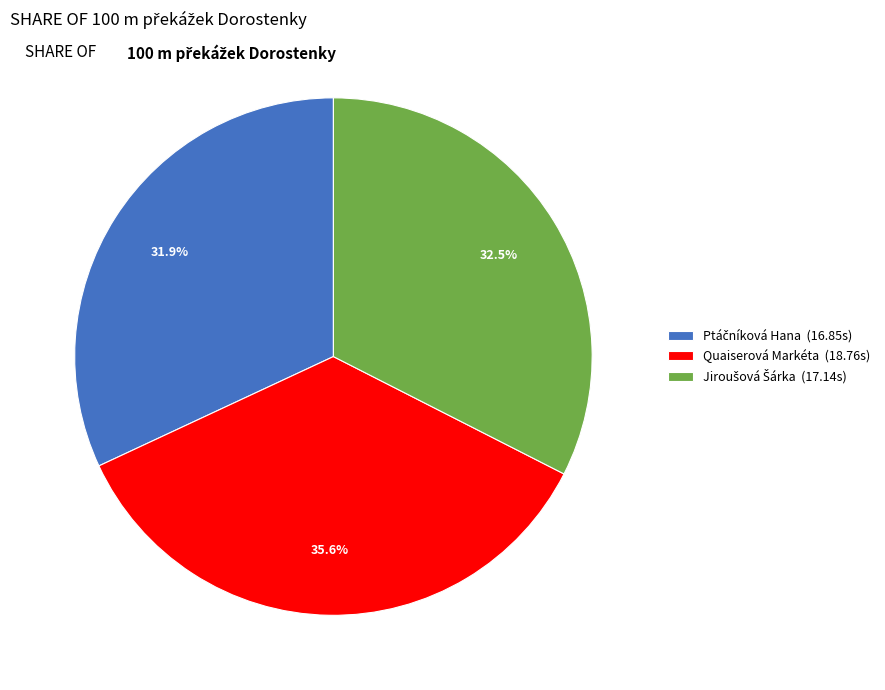

Does any single category account for the majority?

No